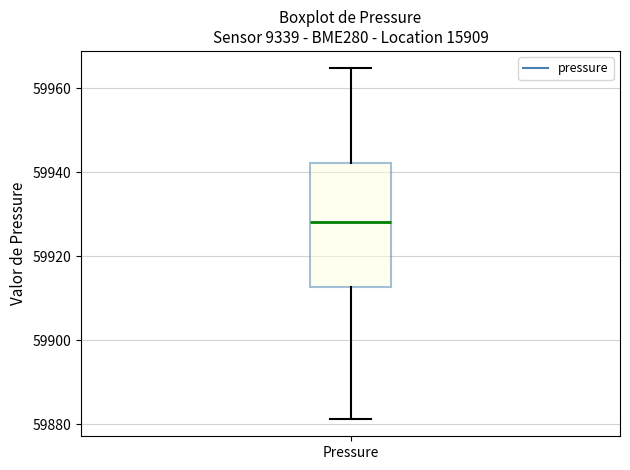

Transcribe this box plot: give where the median line is, the range the box spans, and where the two whiskers end, as read against the y-axis. The values are not printed on the chart, so give them approximately, as read against the axis.

median 59928, box 59912 to 59942, whiskers 59882 to 59964